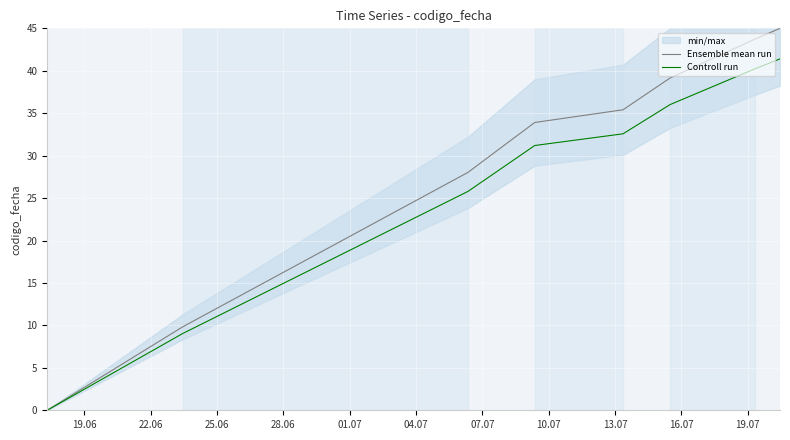

How many positive values does the Ensemble mean run series have?

7